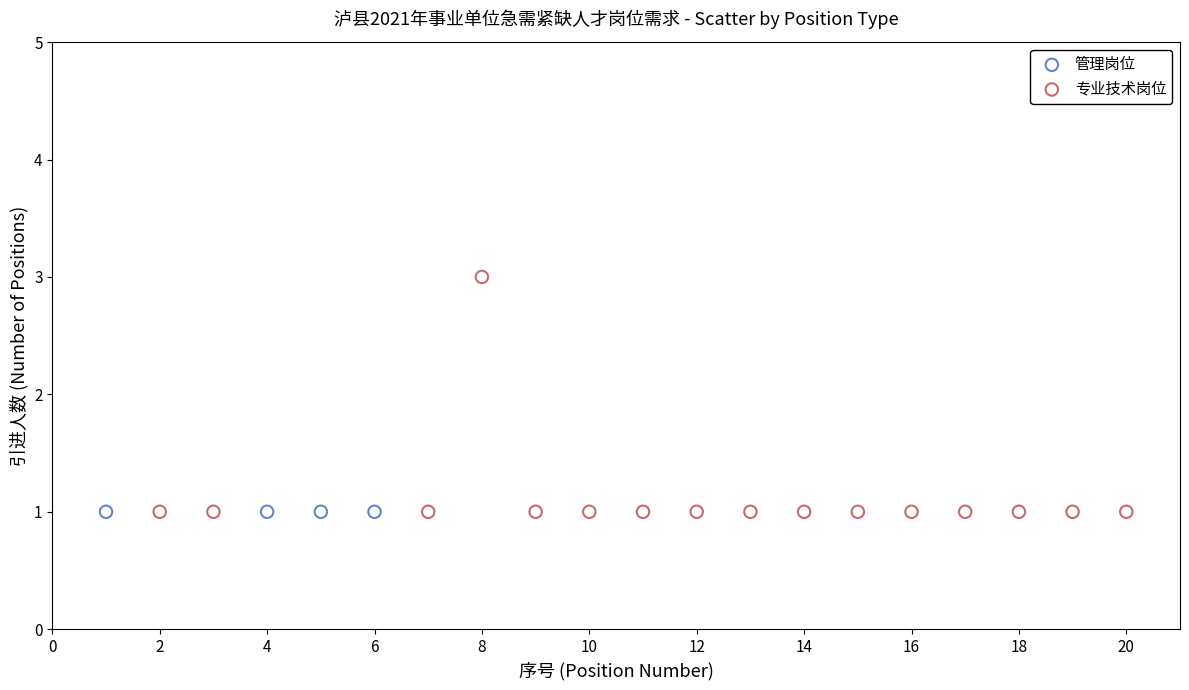

Which series contains the highest Y value?

专业技术岗位